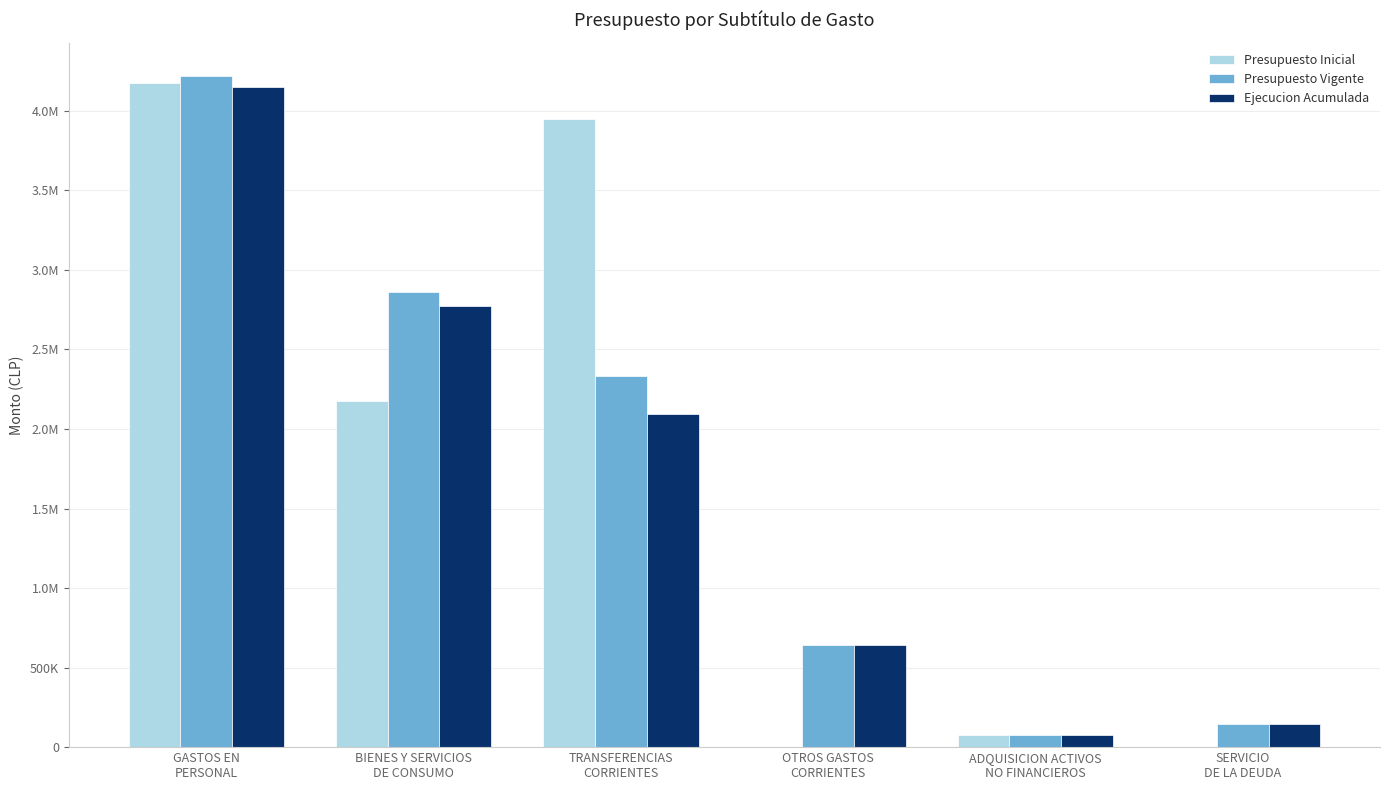

What is the sum of the Ejecucion Acumulada values at SERVICIO
DE LA DEUDA and TRANSFERENCIAS
CORRIENTES?

2238419